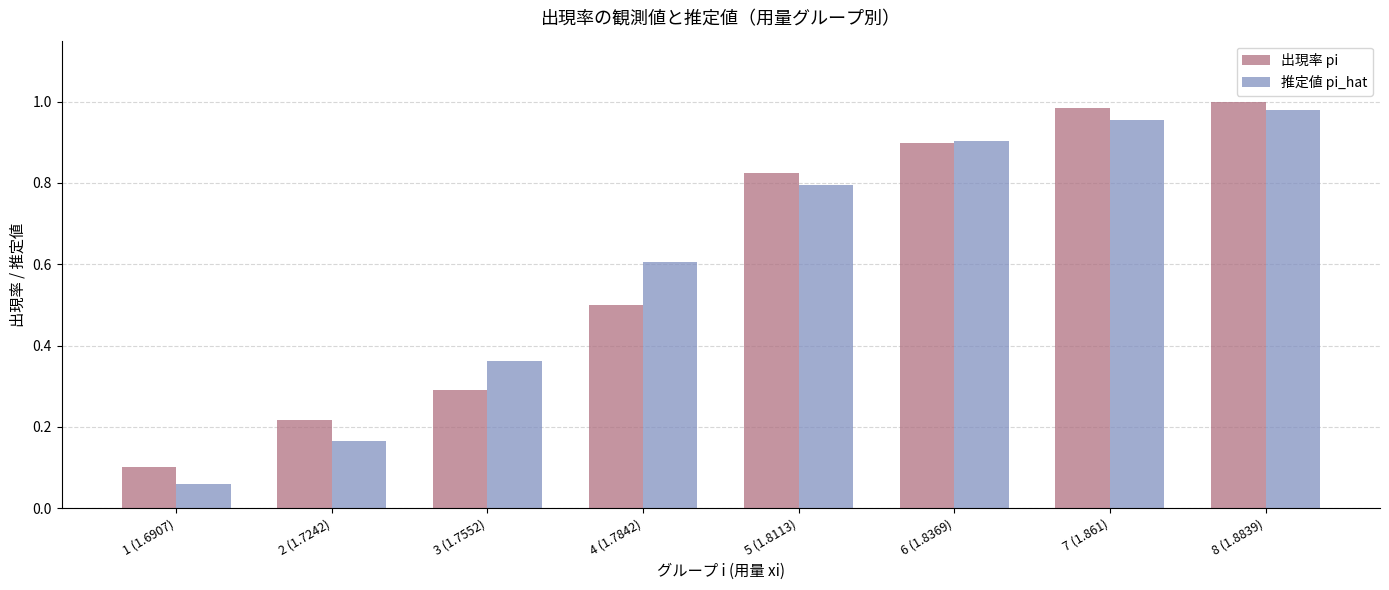

What is the sum of the 出現率 pi values at 5 (1.8113) and 4 (1.7842)?

1.3